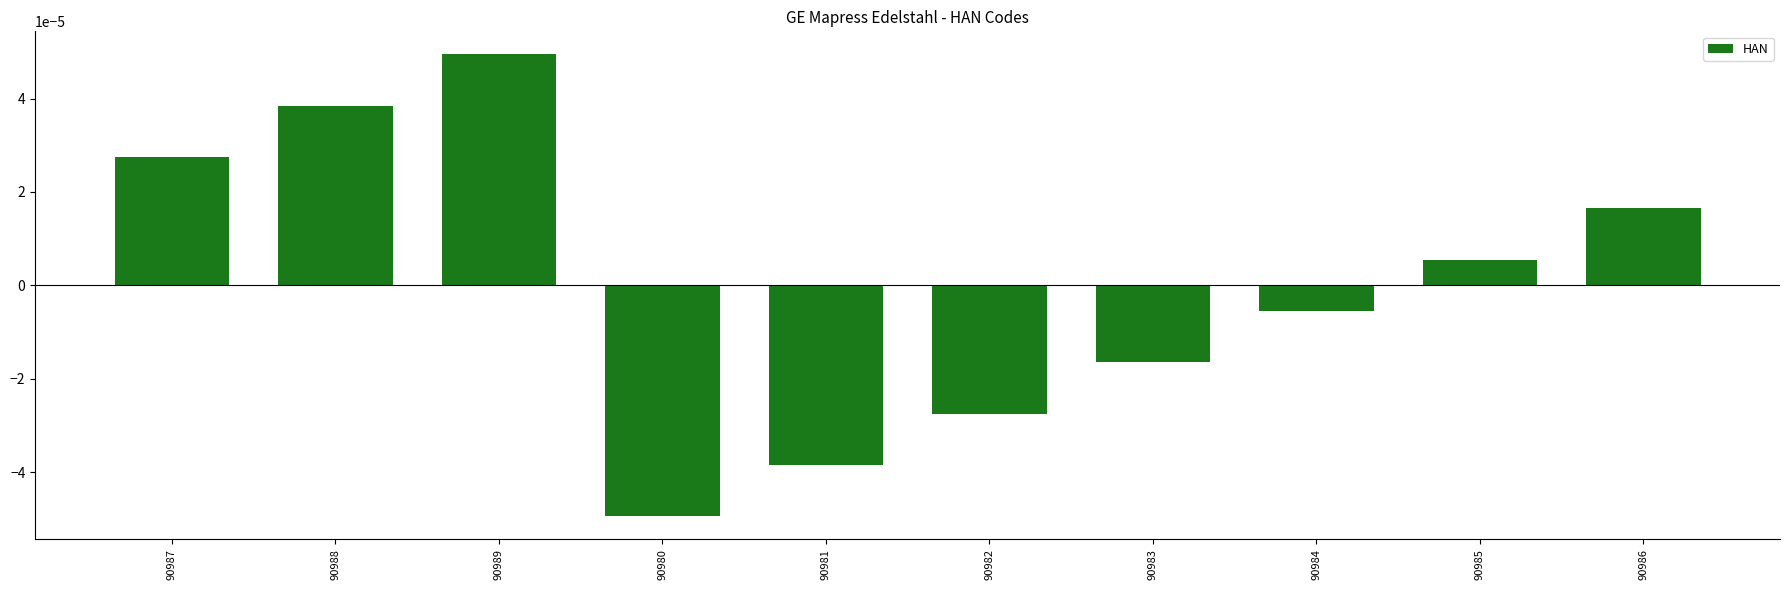

List the labels in order of value, largest first.

90989, 90988, 90987, 90986, 90985, 90984, 90983, 90982, 90981, 90980